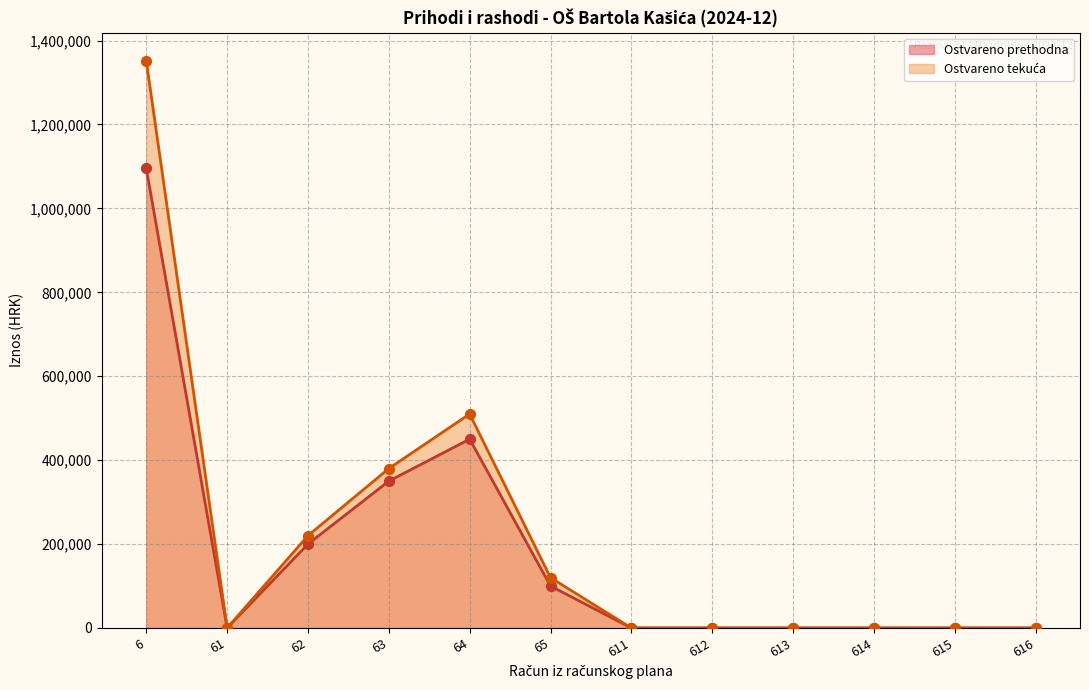

What is the total value across all series at 6?

2446335.7